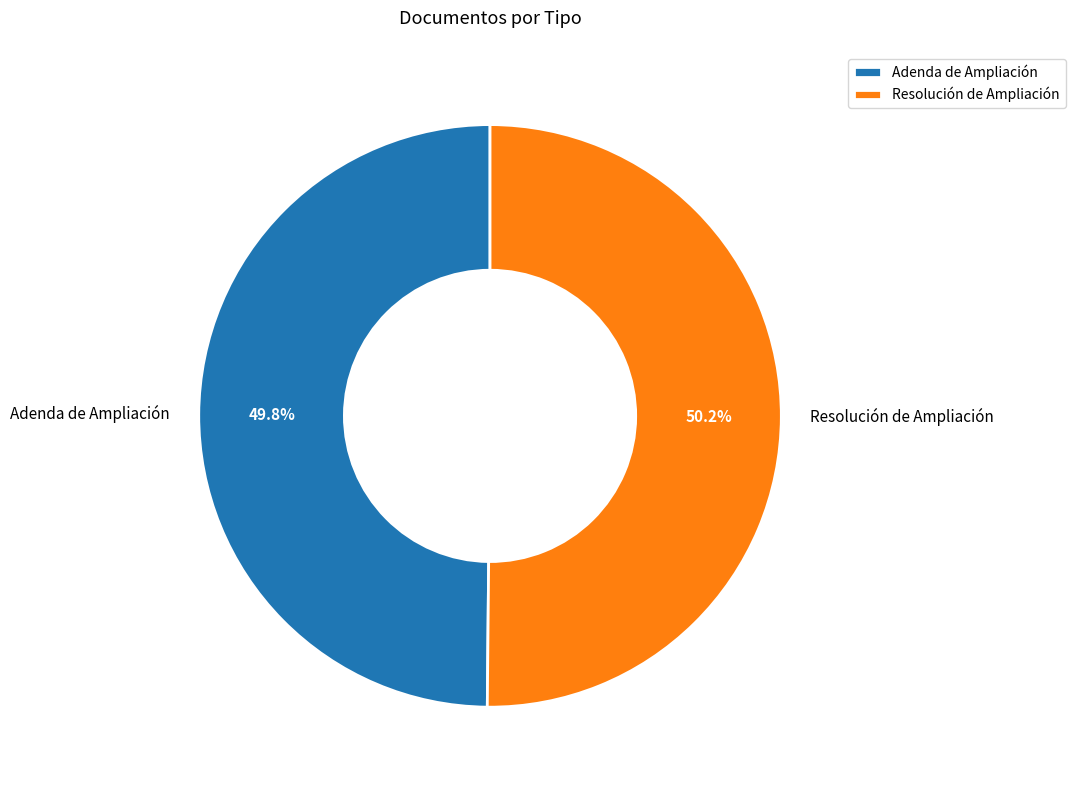

Is it true that Adenda de Ampliación is 50% of the pie?

True